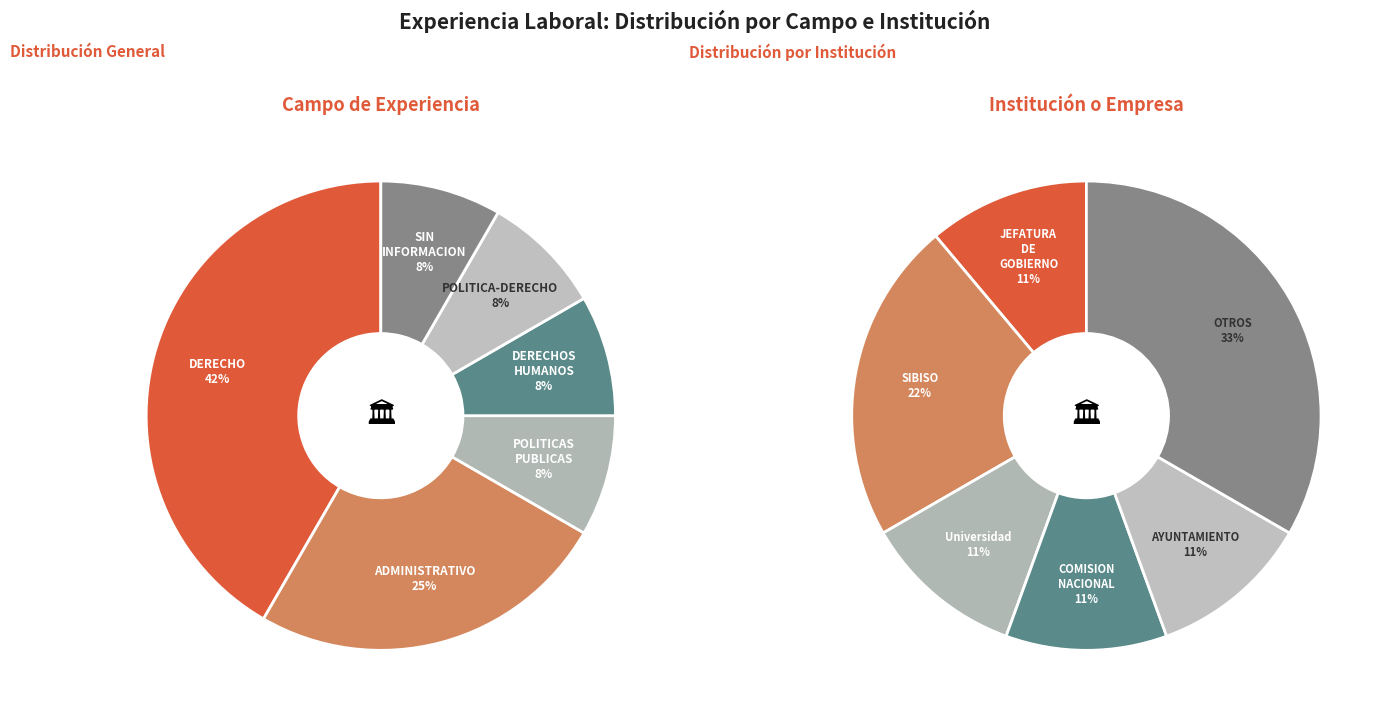

What percentage is the ADMINISTRATIVO slice, to the nearest percent?

25%